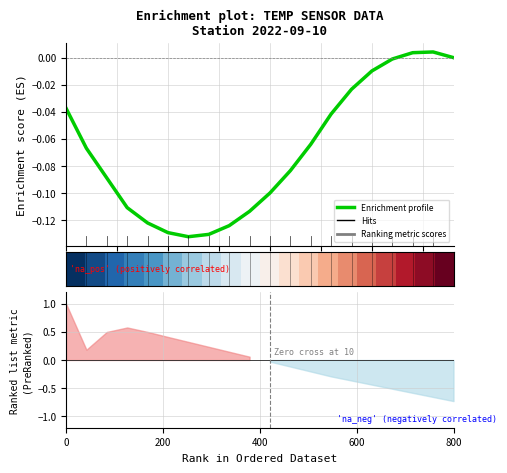

At how many categories does at least one series exceed 0?

20